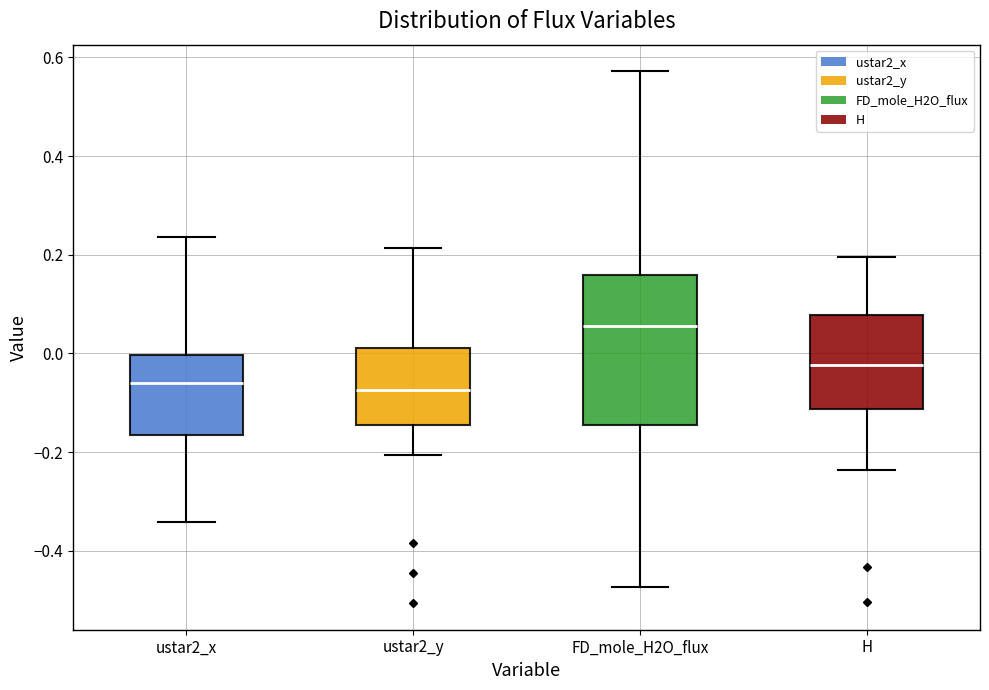

Which box is the tallest, from its lower edge to its upper edge?

FD_mole_H2O_flux